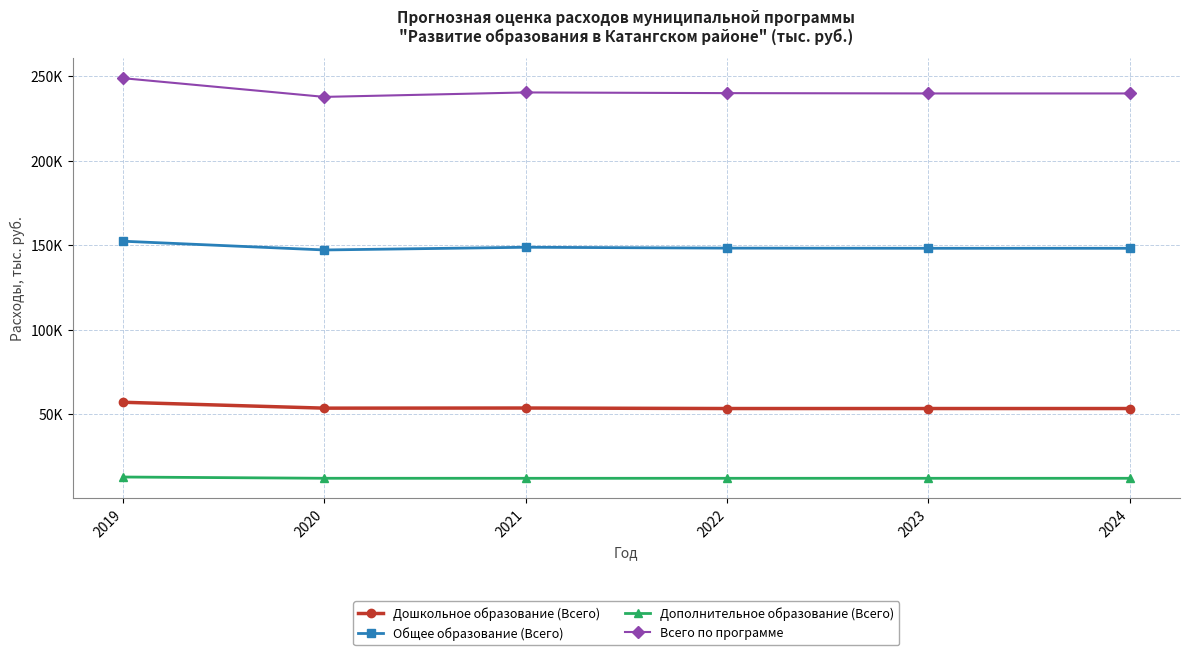

At 2023, list the series in order from smallest to largest.

Дополнительное образование (Всего), Дошкольное образование (Всего), Общее образование (Всего), Всего по программе